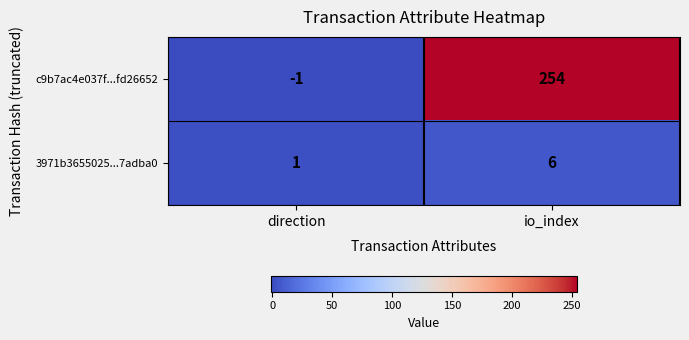

Which series has the widest spread of values?

c9b7ac4e037f...fd26652